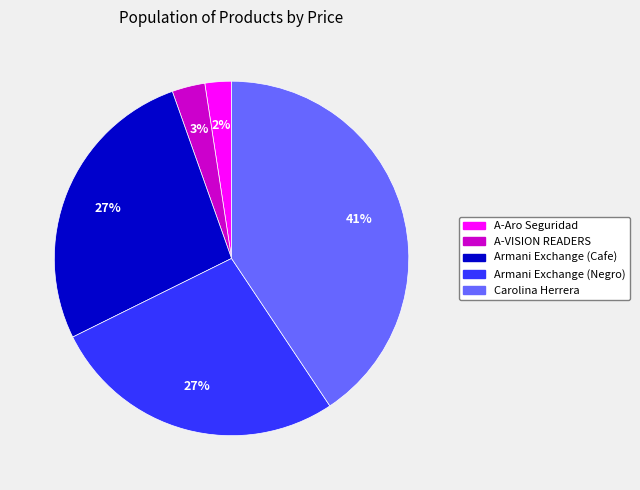

To the nearest percent, what is the average slice percentage?

20%